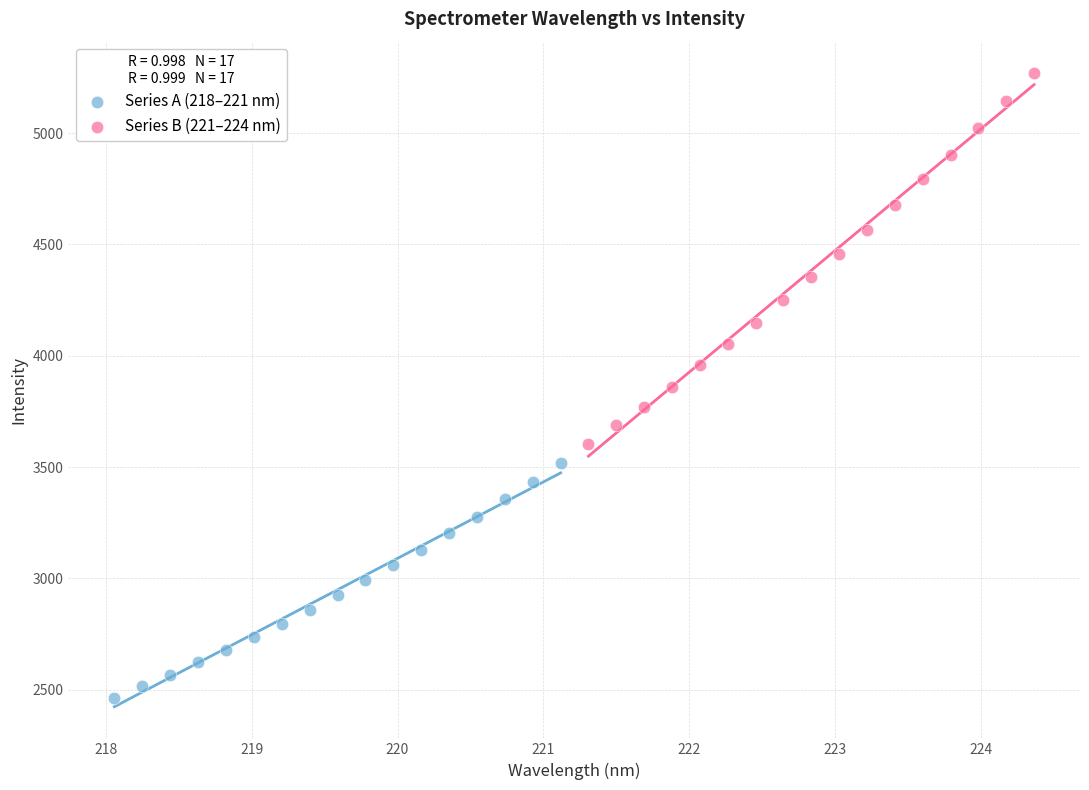

Which series contains the highest Y value?

Series B (221–224 nm)